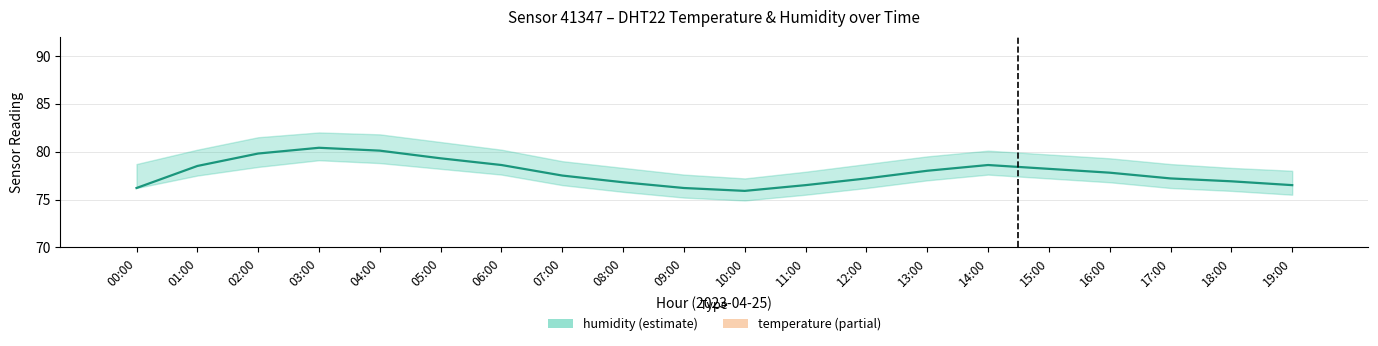

At which category is the sum across all series the highest?

03:00